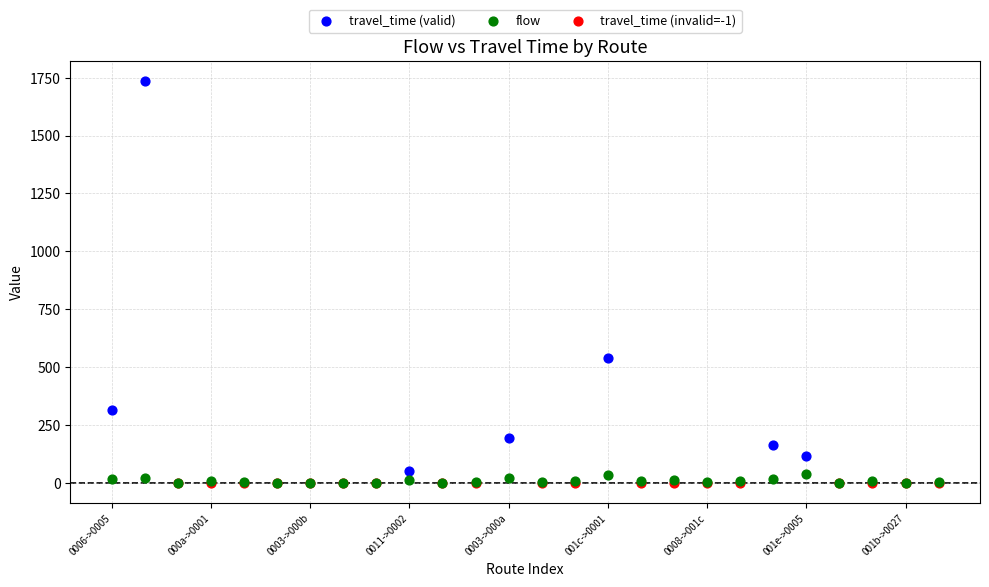

Which series reaches the maximum Y coordinate?

travel_time (valid)